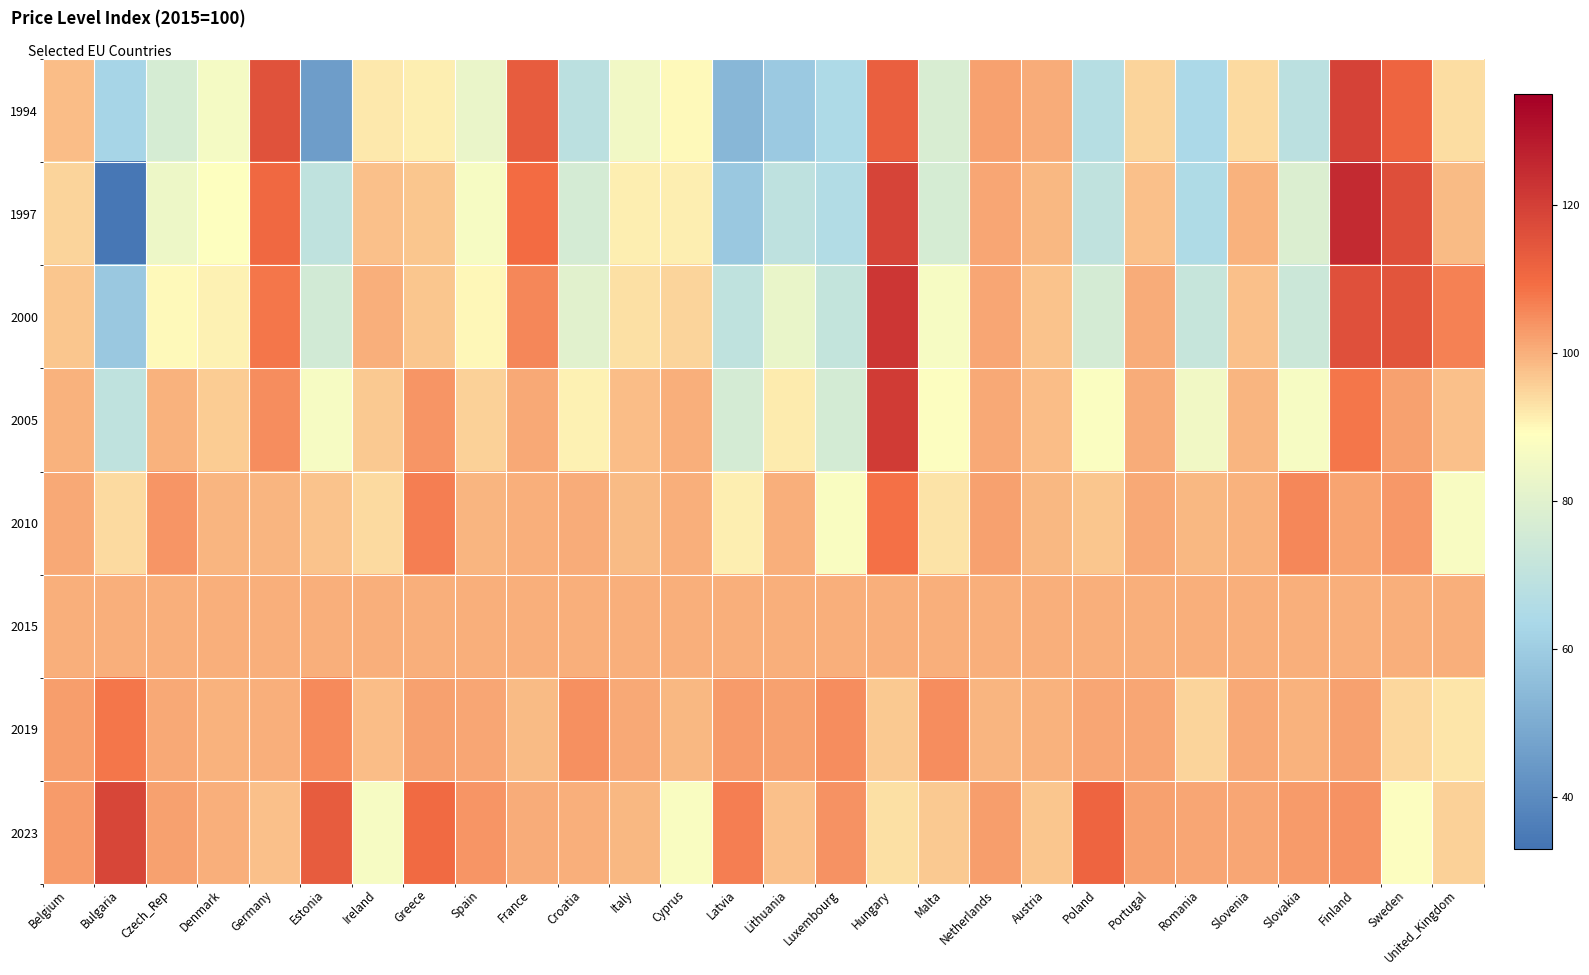

List the series in order of their peak value, highest first.

1997, 2000, 2005, 1994, 2023, 2010, 2019, 2015